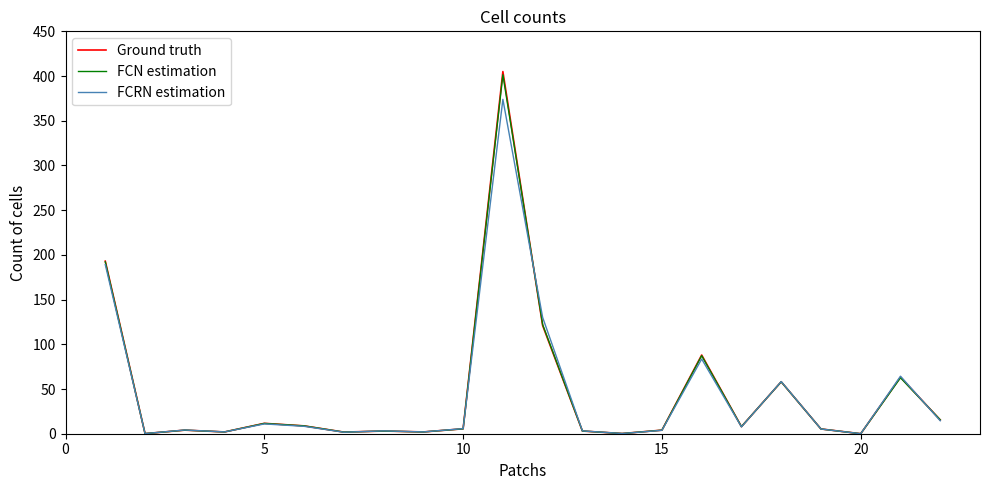

Which series has the widest spread of values?

Ground truth